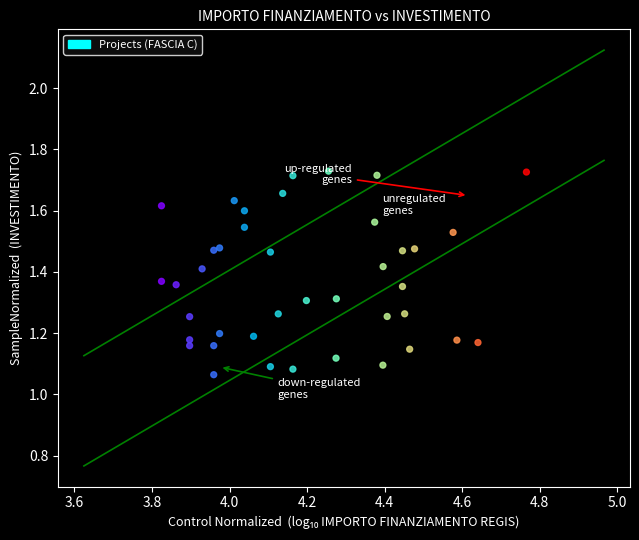

What is the range of Y values (max minus min)?

0.7